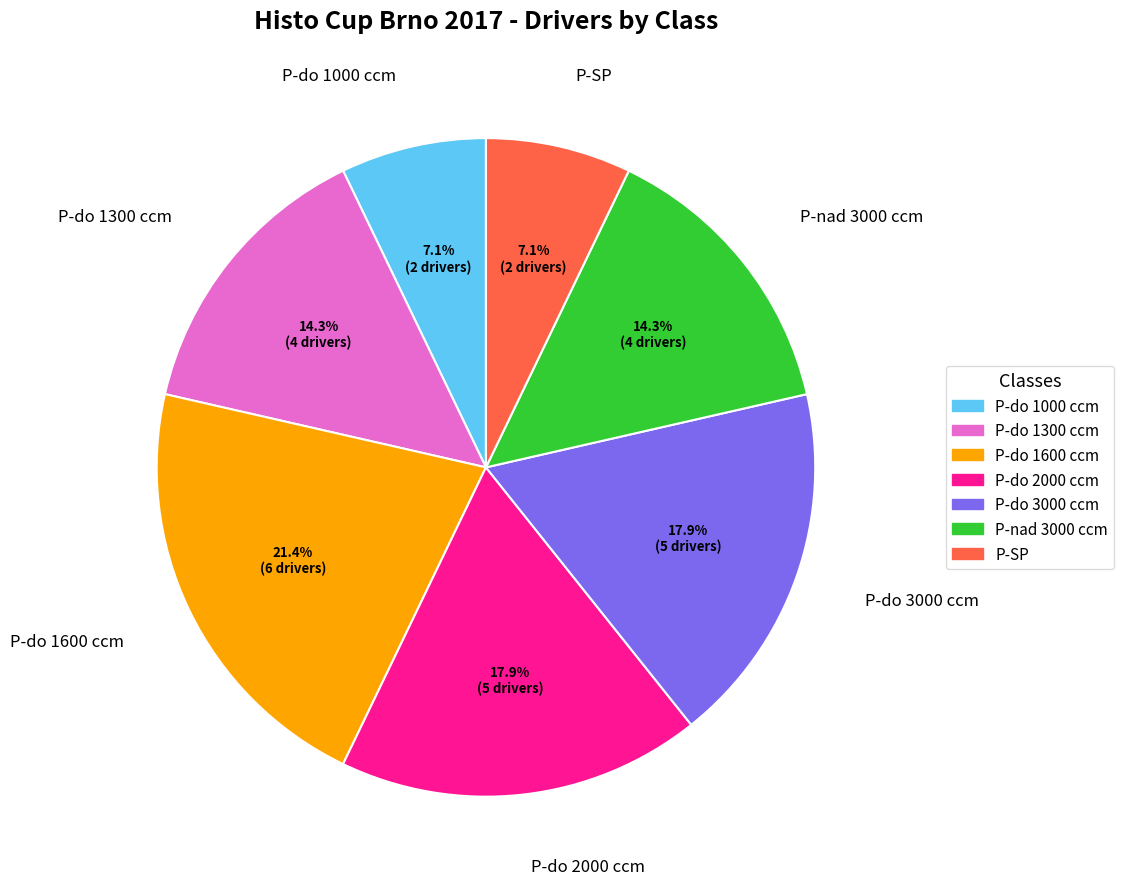

Does P-do 1300 ccm represent more than half of the total?

No